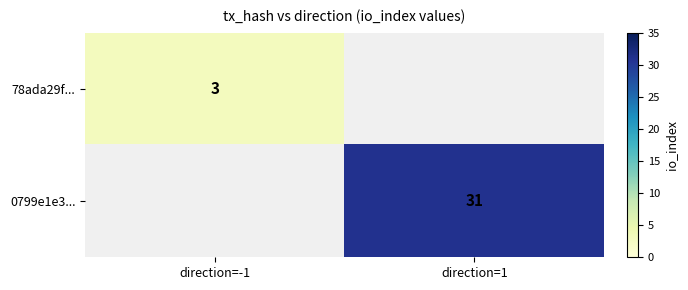

The 78ada29f... series shows 3 at direction=-1. True or false?

True